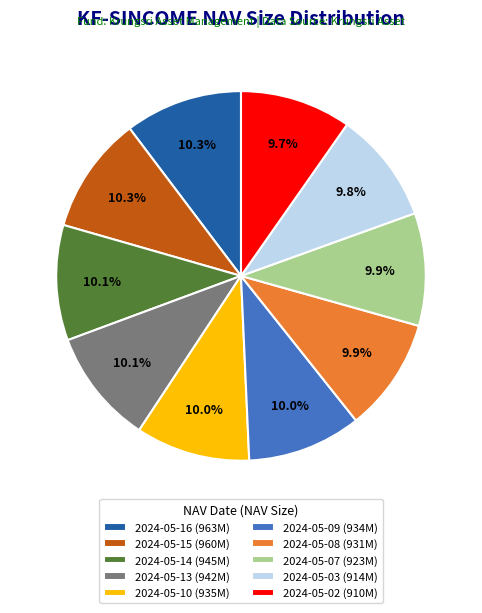

How many slices are in this pie chart?

10